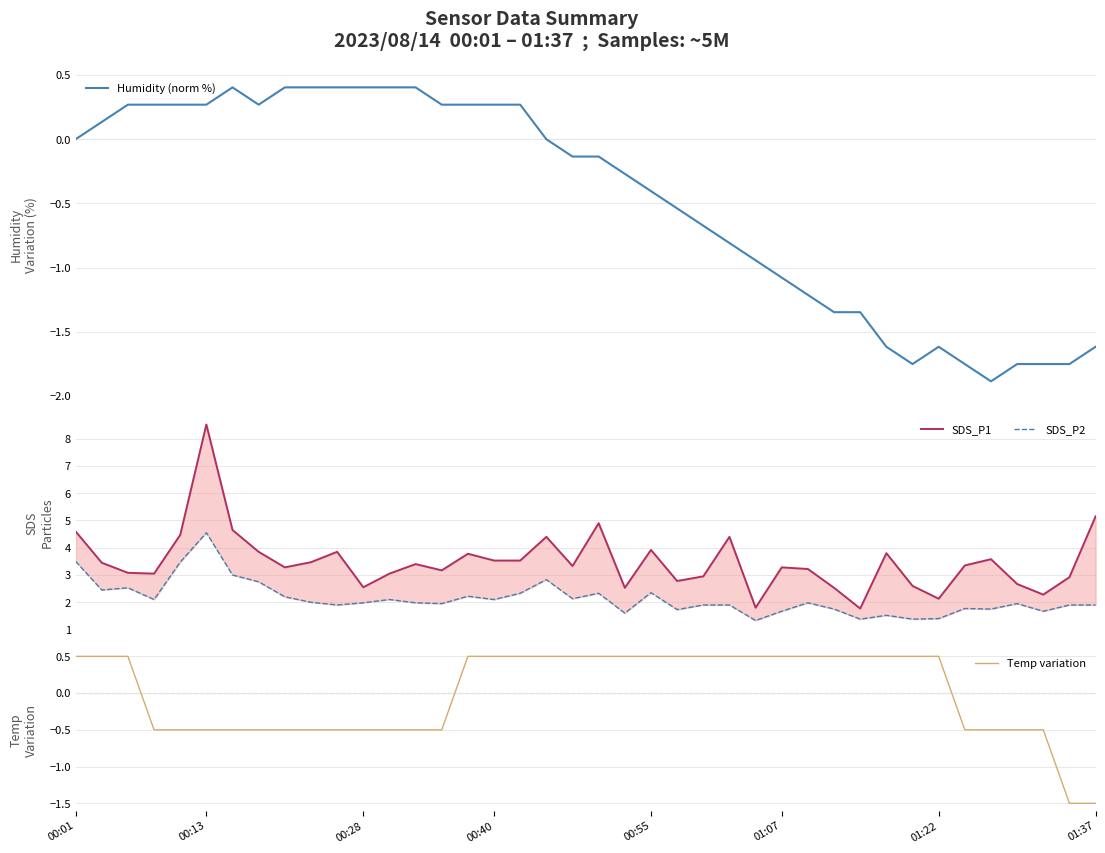

Where is SDS_P1 nearest to the value 5?

20